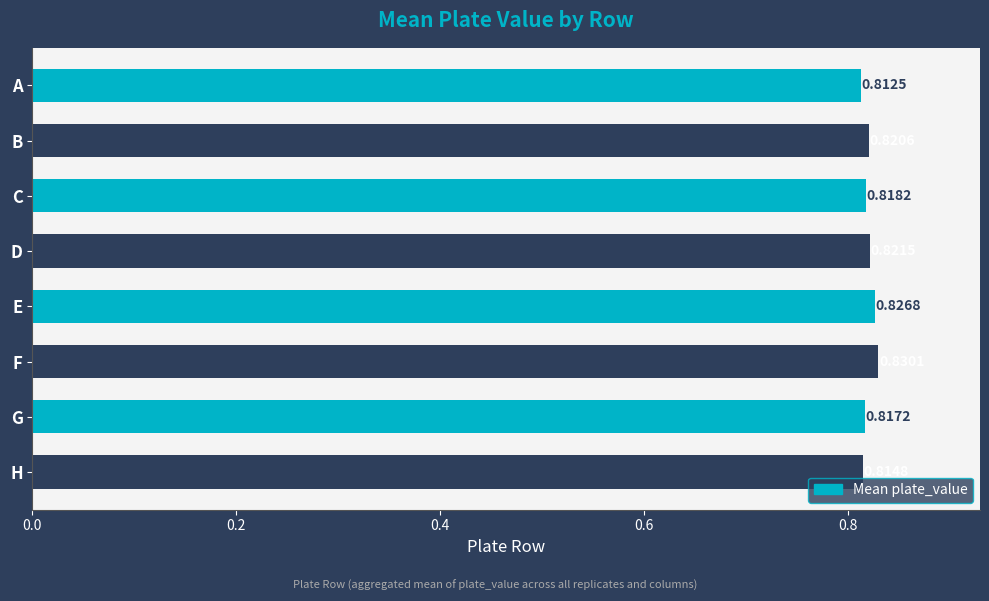

At which category does the chart reach its minimum across all series?

A